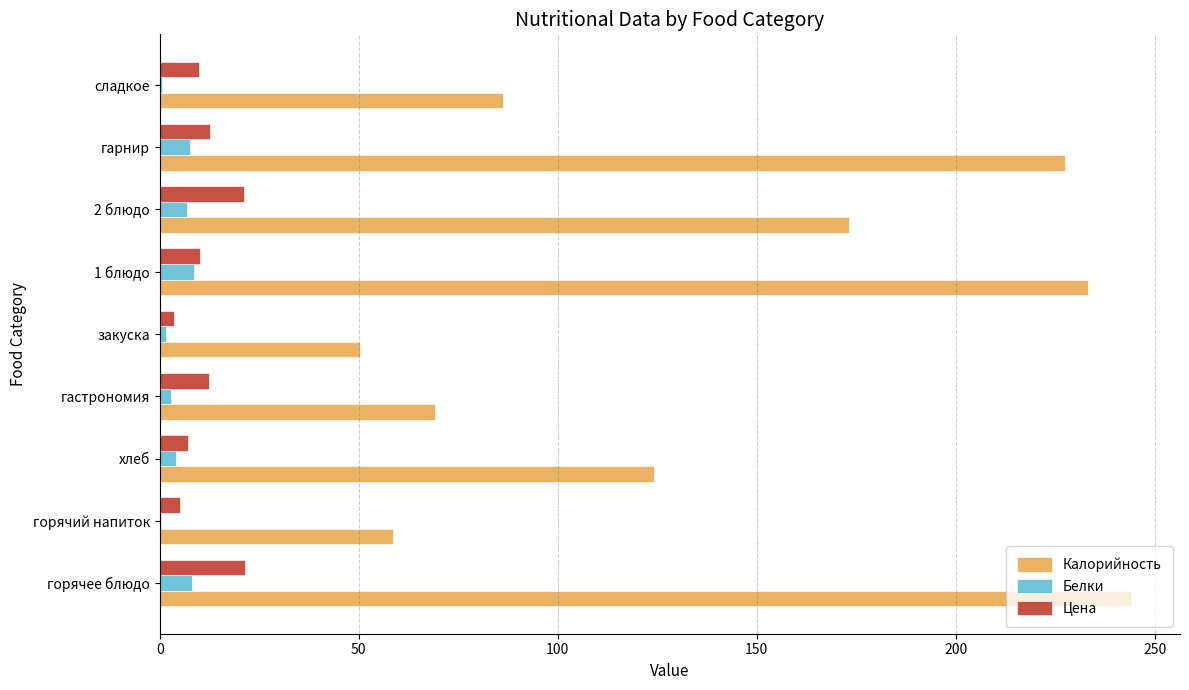

Which series has the largest range (max minus min)?

Калорийность